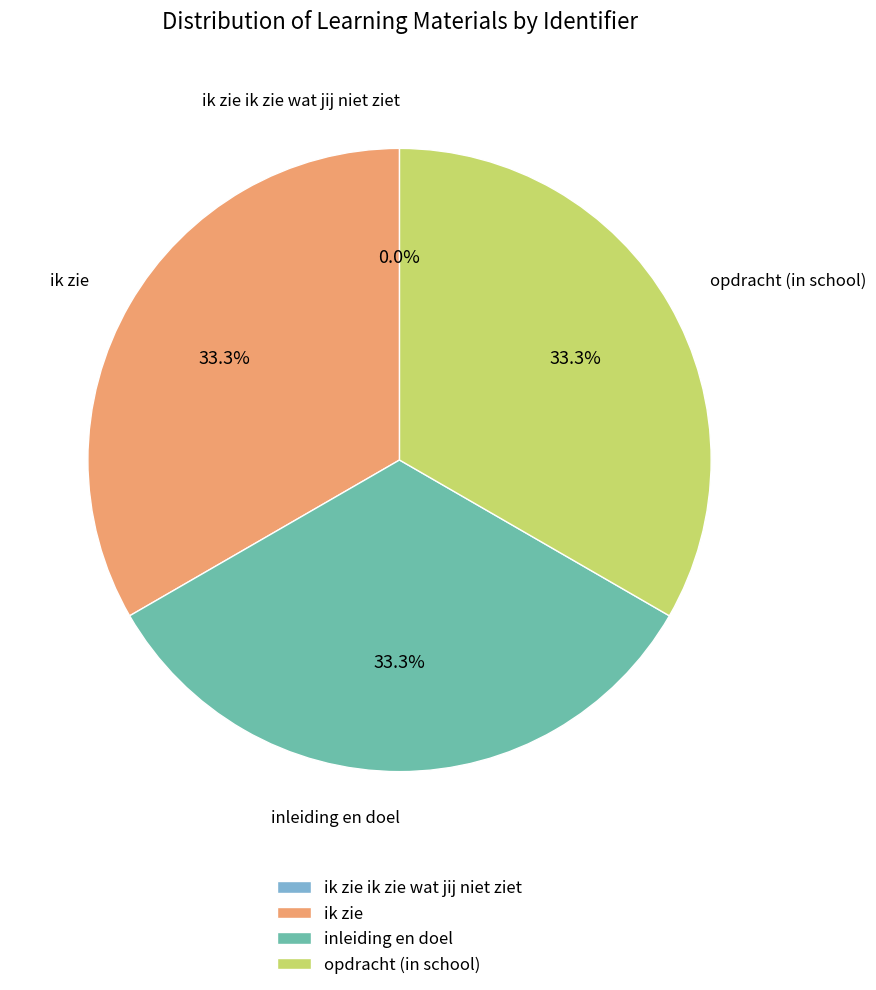

What is the ratio of the value at ik zie to the value at opdracht (in school)?

1.0